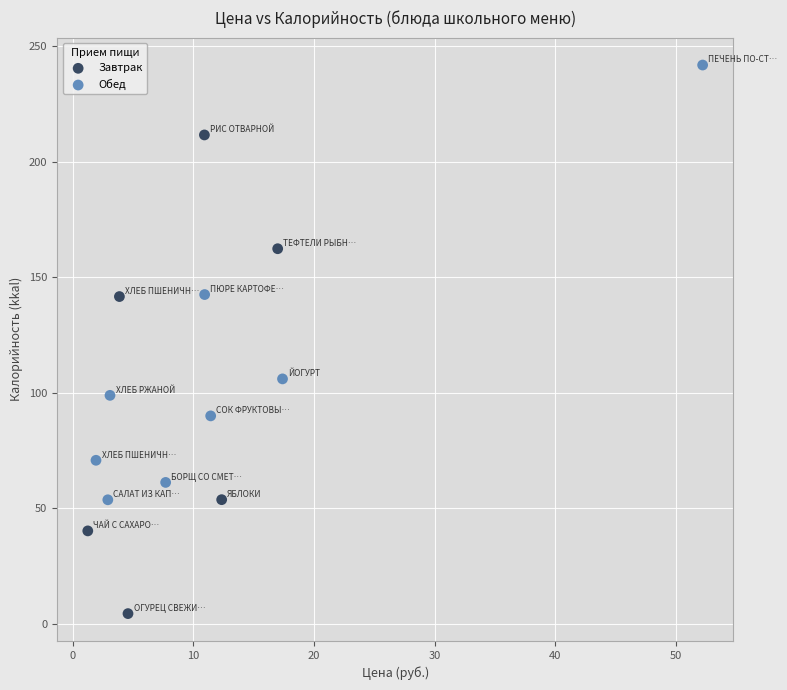

Which series has the widest spread of Y values?

Завтрак